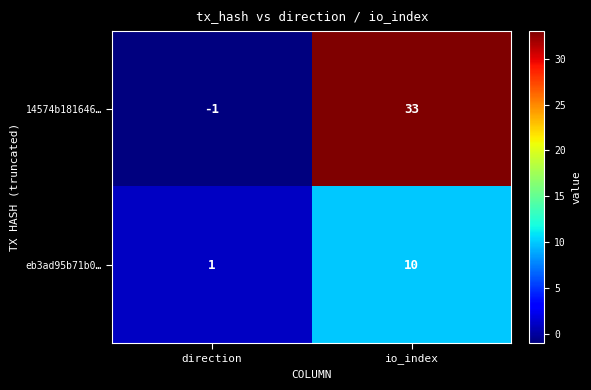

Rank the series by their average value, from highest to lowest.

14574b181646…, eb3ad95b71b0…